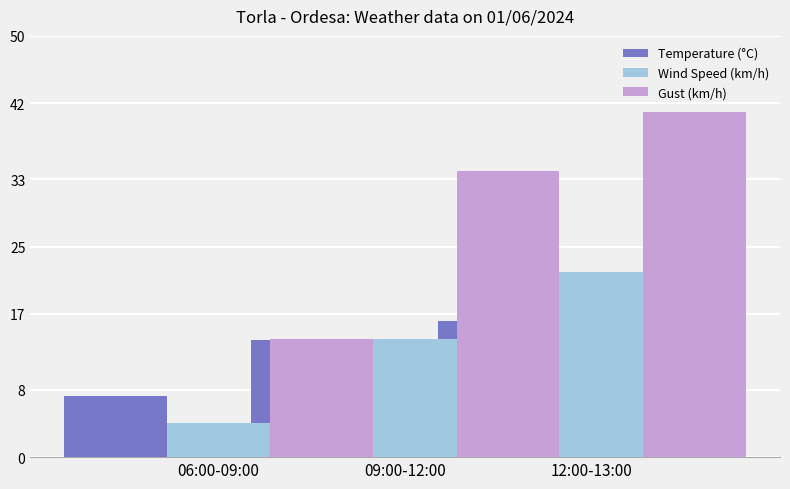

What is the difference between the highest and lowest values at 06:00-09:00?

10.0